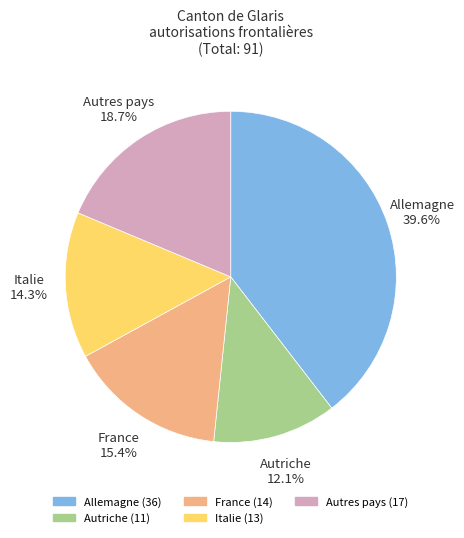

The France slice represents 15% of the pie. True or false?

True